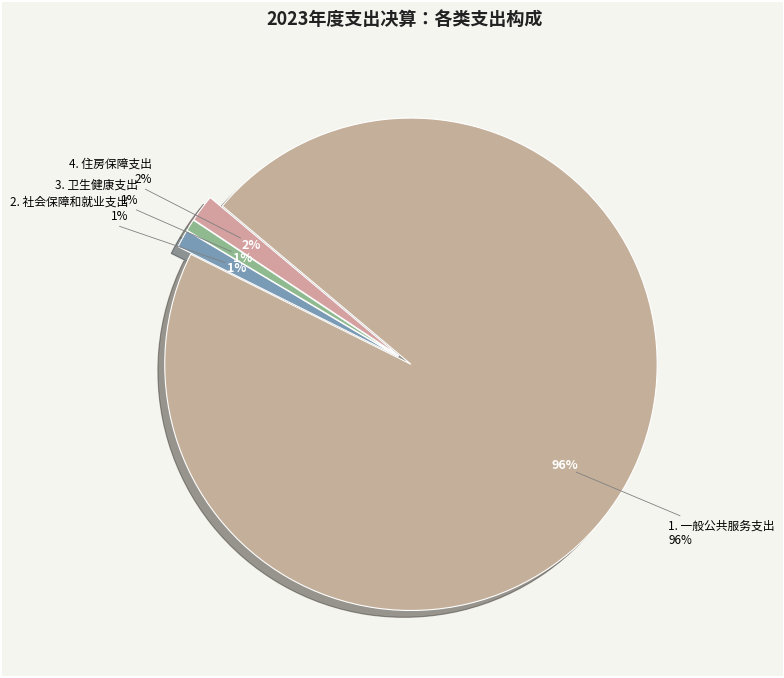

Is there any slice that represents more than half of the pie?

Yes